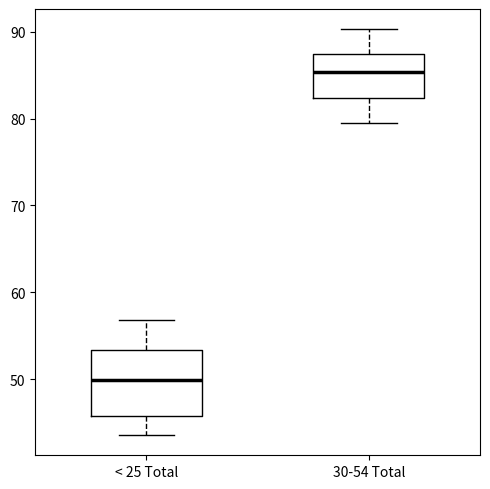

Which box is the tallest, from its lower edge to its upper edge?

< 25 Total